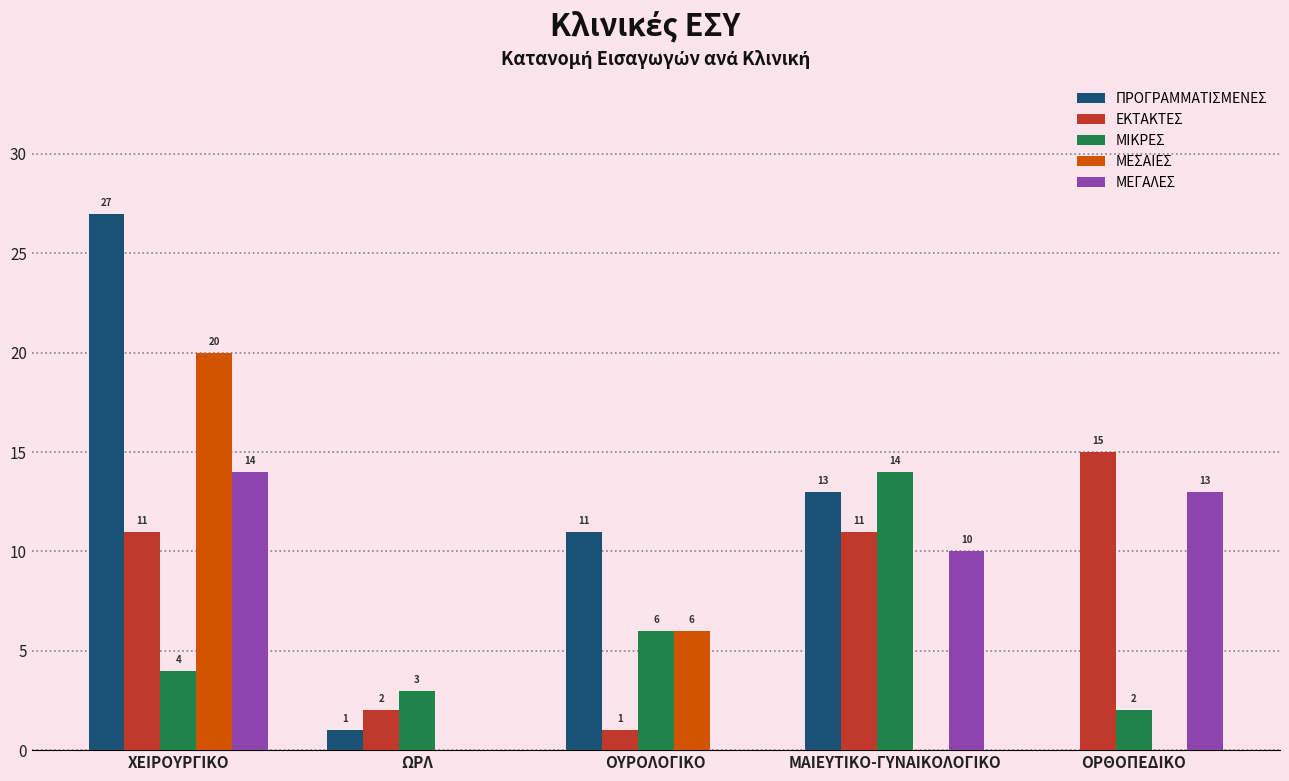

True or false: ΕΚΤΑΚΤΕΣ has a value of 6 at ΜΑΙΕΥΤΙΚΟ-ΓΥΝΑΙΚΟΛΟΓΙΚΟ.

False